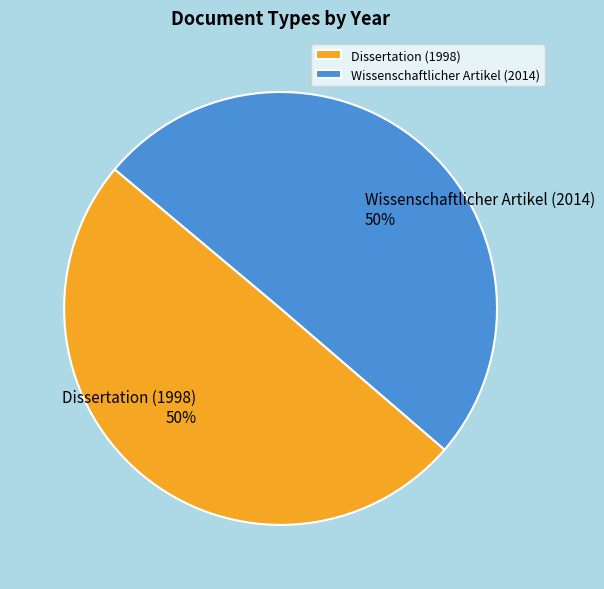

To the nearest percent, what portion does Wissenschaftlicher Artikel (2014) represent?

50%